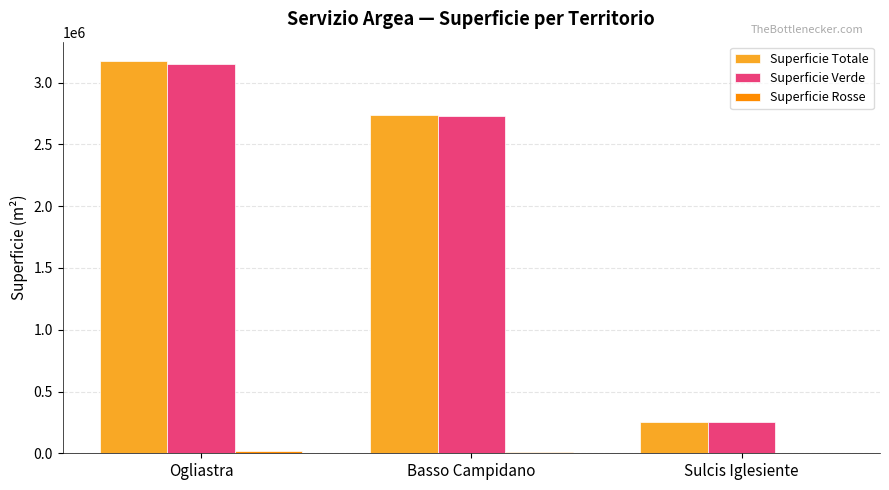

Which category has the highest value across all series?

Ogliastra